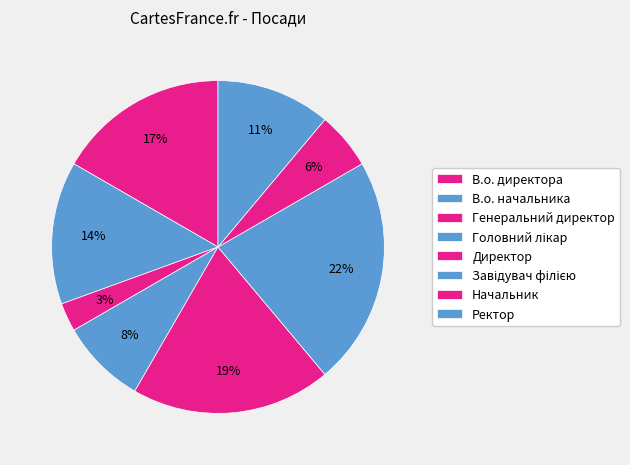

To the nearest percent, what is the difference between the Ректор and В.о. директора slice percentages?

6%